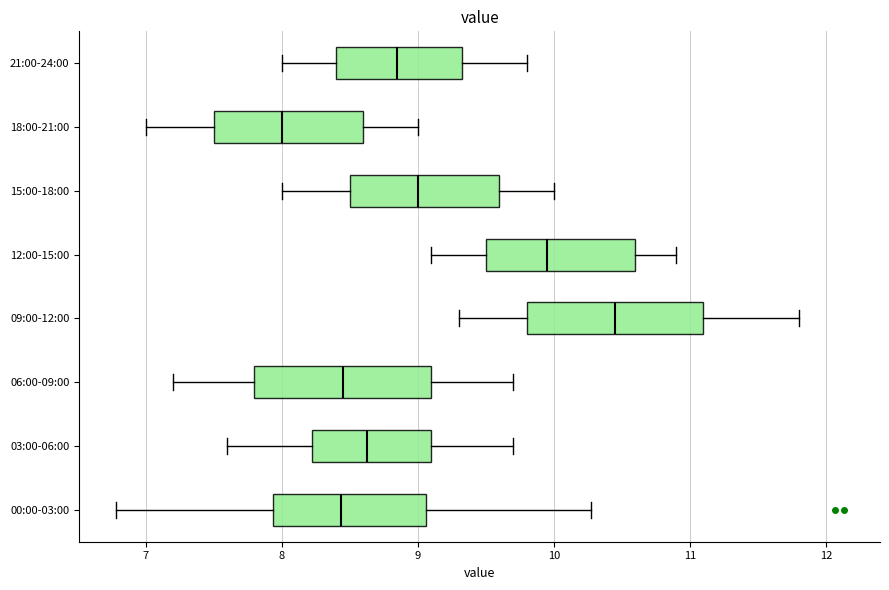

Which box's median line is the furthest to the right?

09:00-12:00